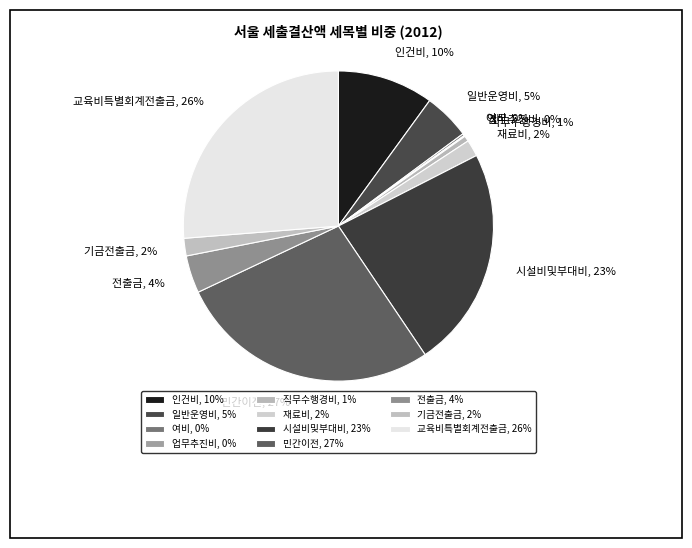

What is the largest slice in the pie chart?

민간이전